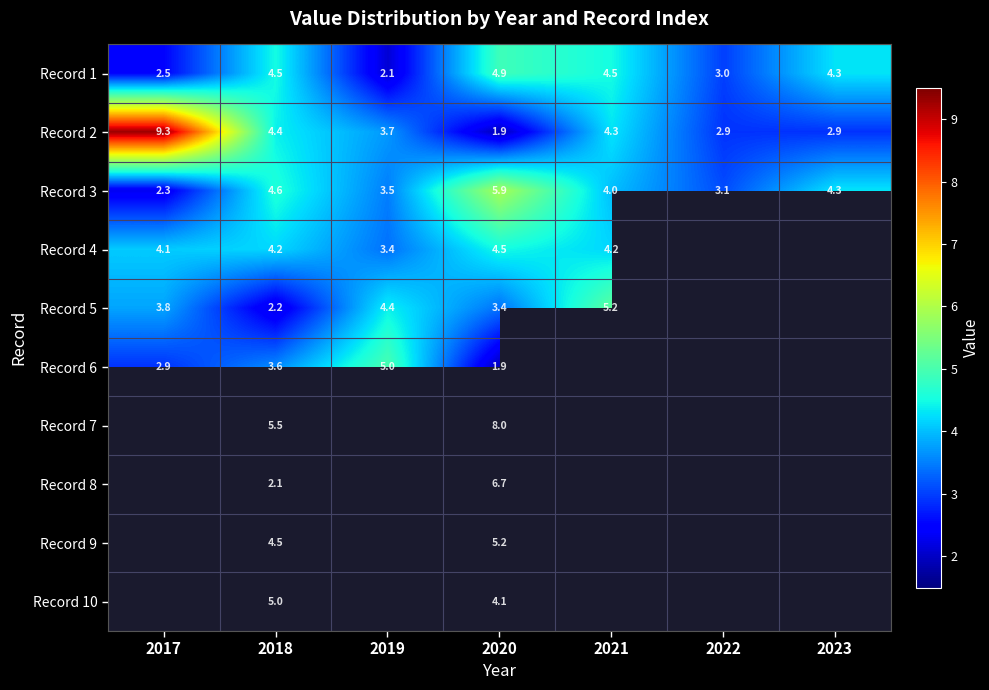

What is the total value across all series at 2018?

40.6